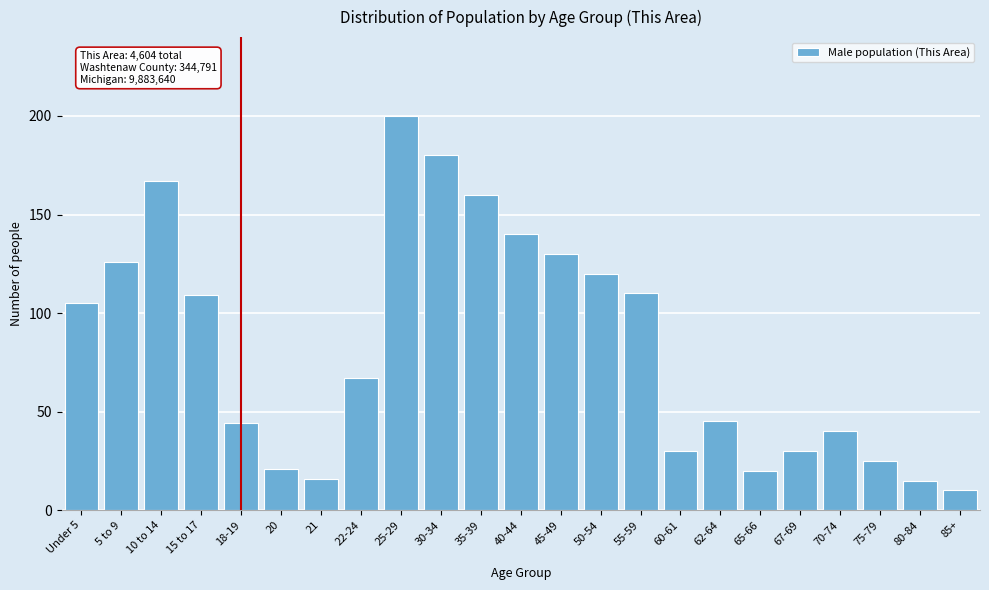

Reading right to left, list all the values displayed in this chart.

85+=10	80-84=15	75-79=25	70-74=40	67-69=30	65-66=20	62-64=45	60-61=30	55-59=110	50-54=120	45-49=130	40-44=140	35-39=160	30-34=180	25-29=200	22-24=67	21=16	20=21	18-19=44	15 to 17=109	10 to 14=167	5 to 9=126	Under 5=105